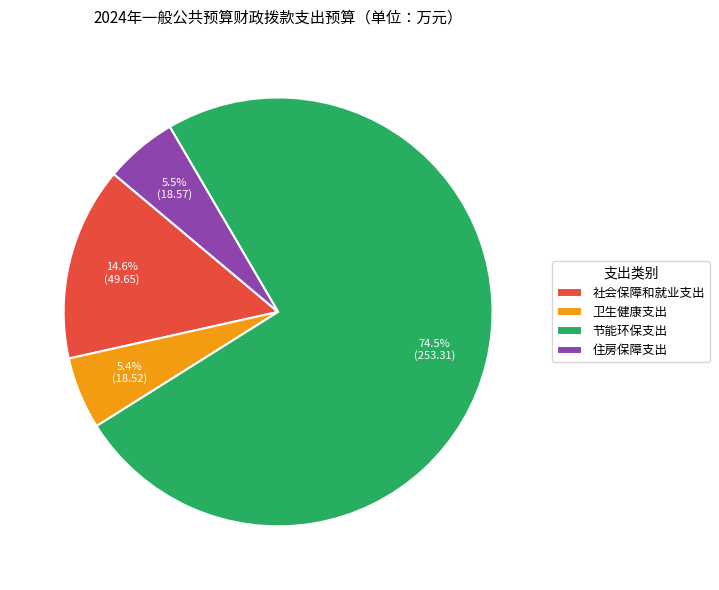

How many segments does this pie chart have?

4